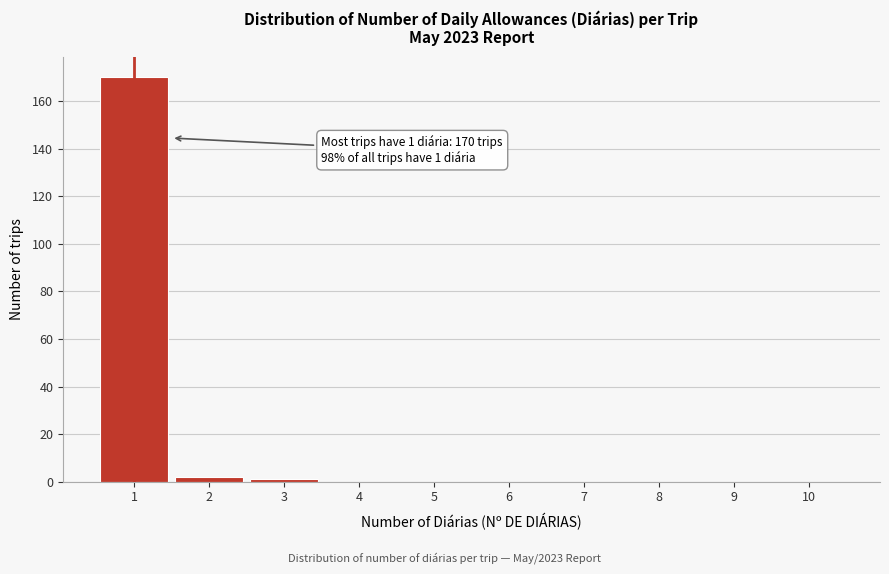

Which range on the x-axis has the tallest bar?

0.5 to 1.5